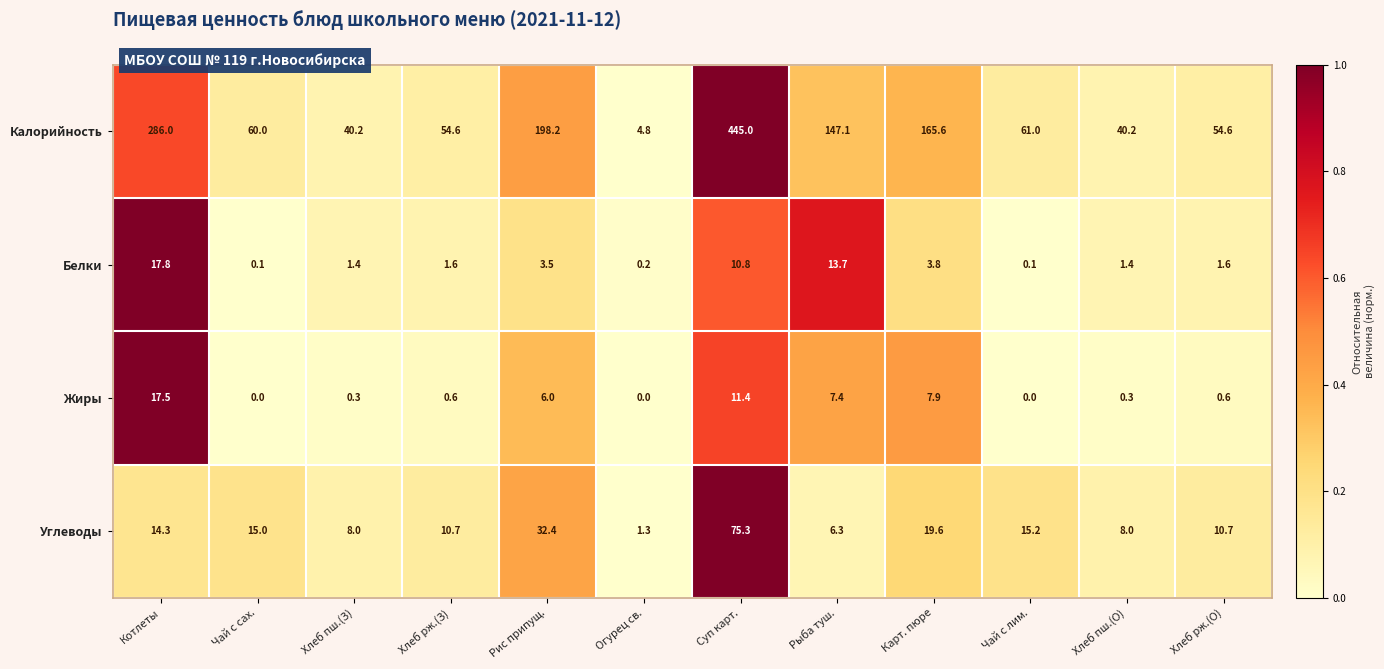

Which series has the largest range (max minus min)?

Калорийность